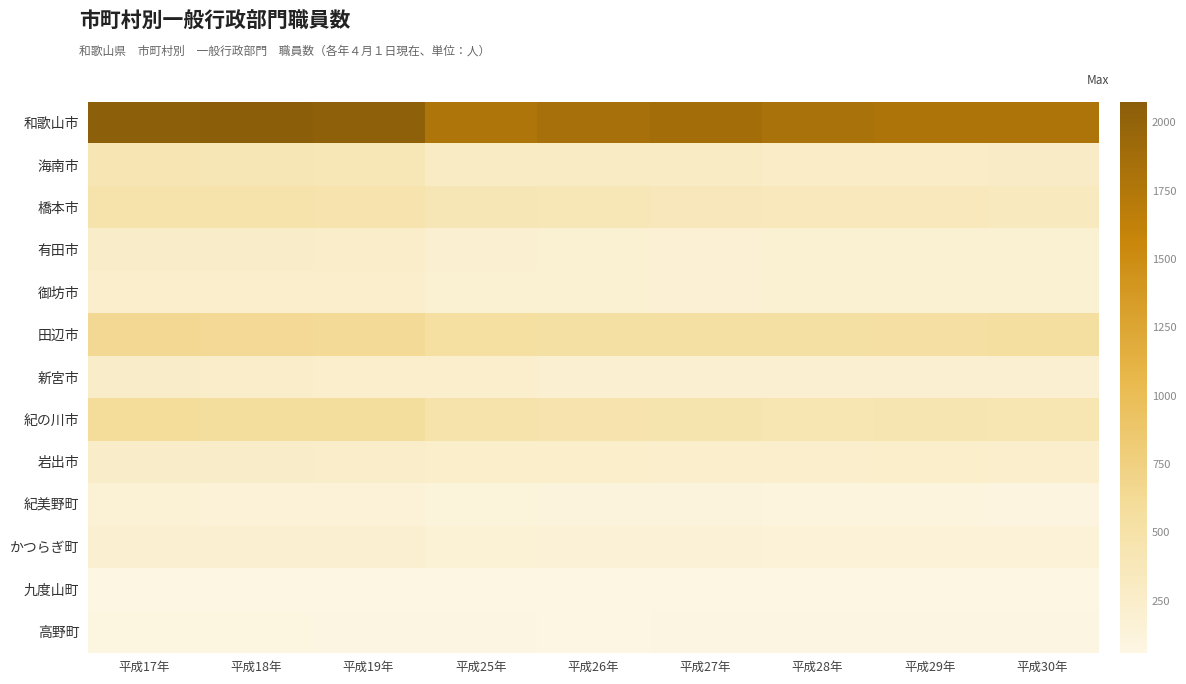

At which category does the chart reach its peak across all series?

平成18年